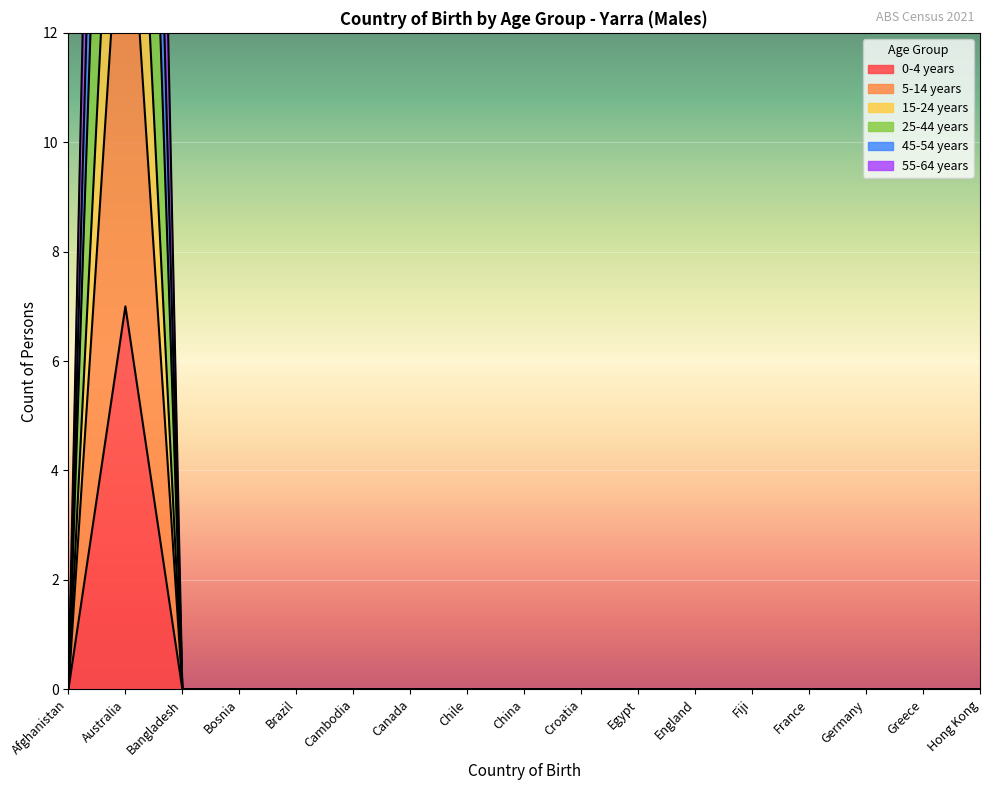

True or false: 45-54 years and 5-14 years cross at least once.

False